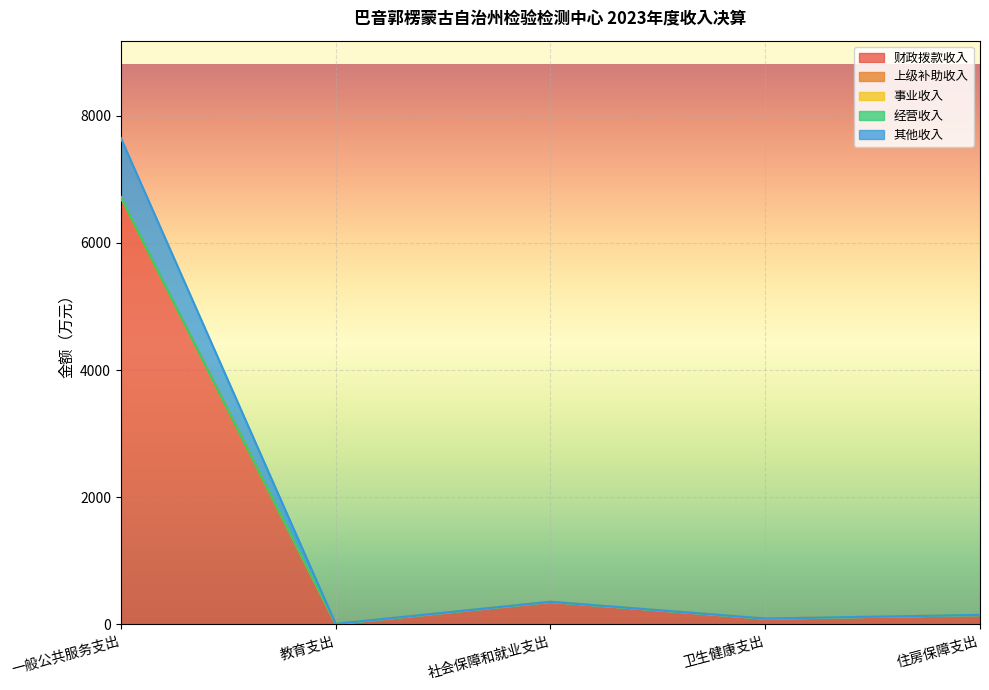

Rank the series by their maximum value, from lowest to highest.

上级补助收入, 事业收入, 经营收入, 其他收入, 财政拨款收入